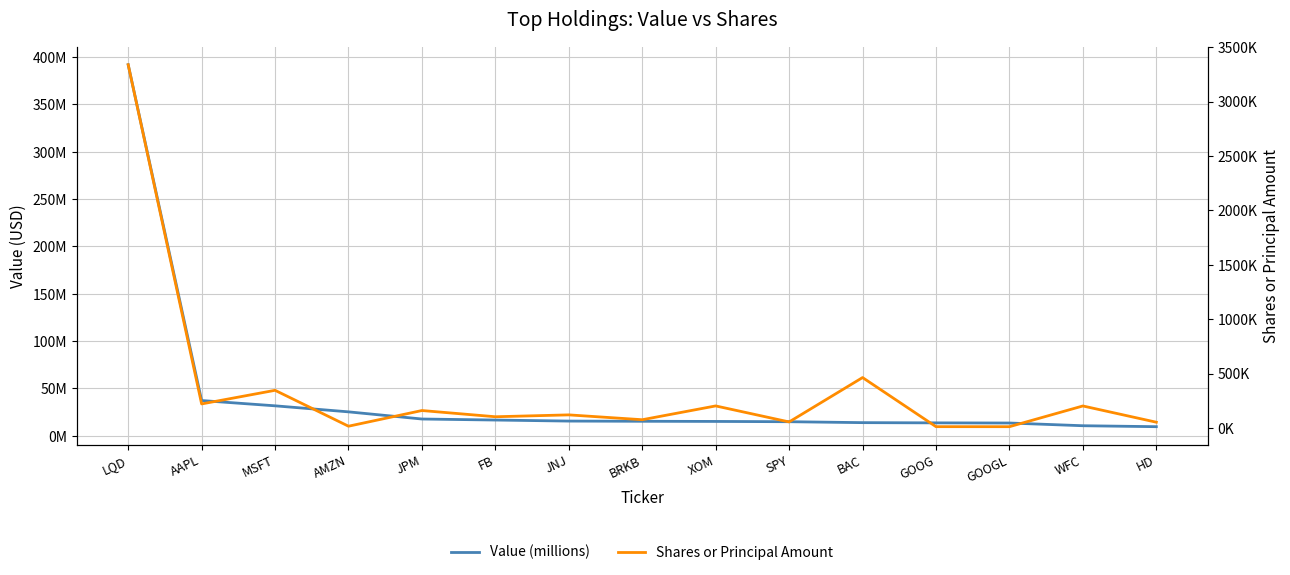

List the series in order of their peak value, lowest first.

Shares or Principal Amount, Value (millions)